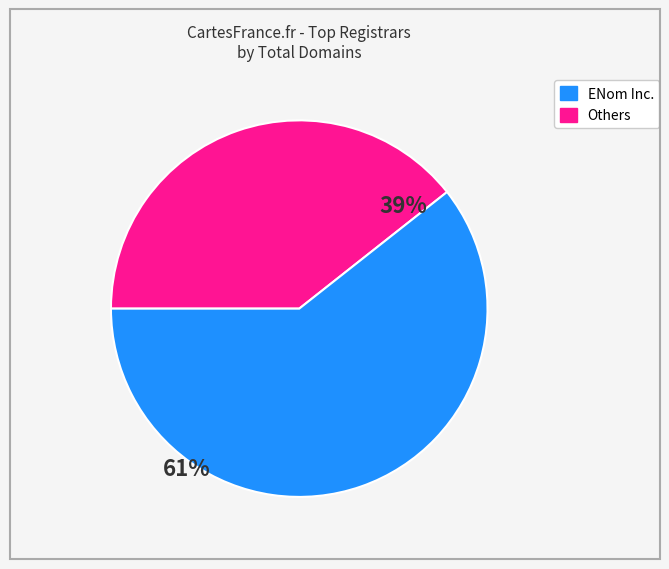

Does any single category account for the majority?

Yes